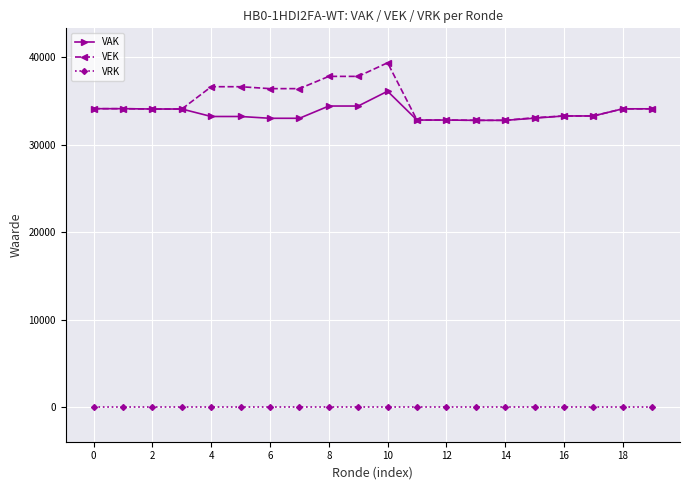

At how many categories does at least one series exceed 5253?

20